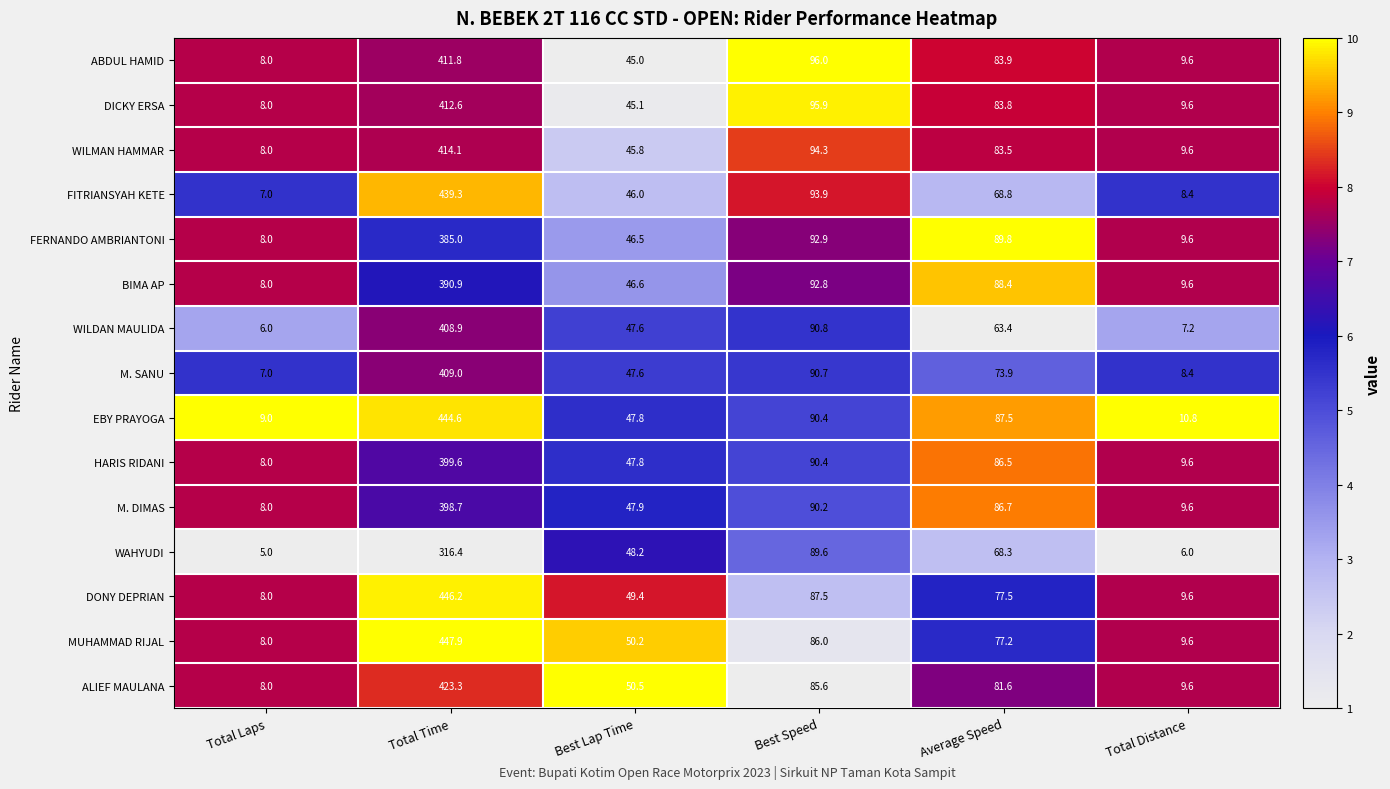

True or false: ALIEF MAULANA has a value of 50.5 at Best Lap Time.

True